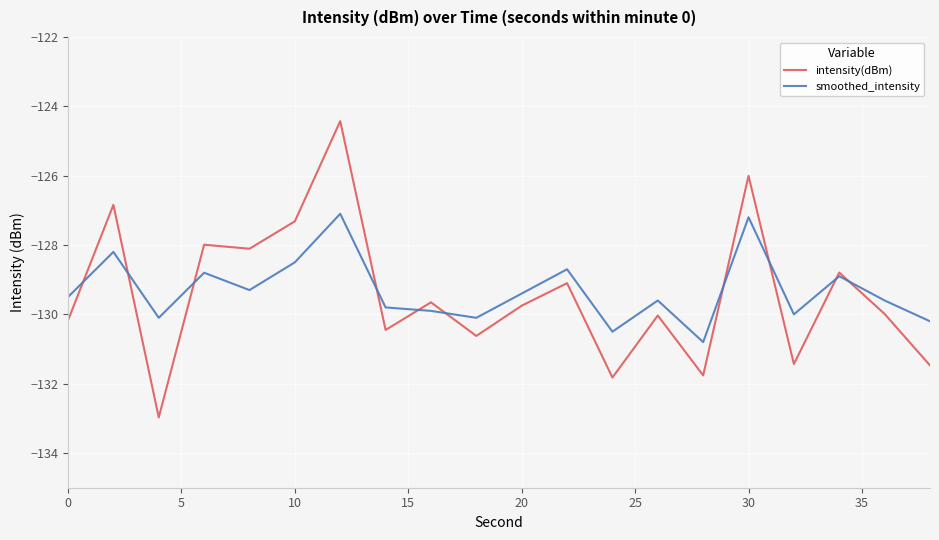

What is the sum of all intensity(dBm) values?

-2588.7